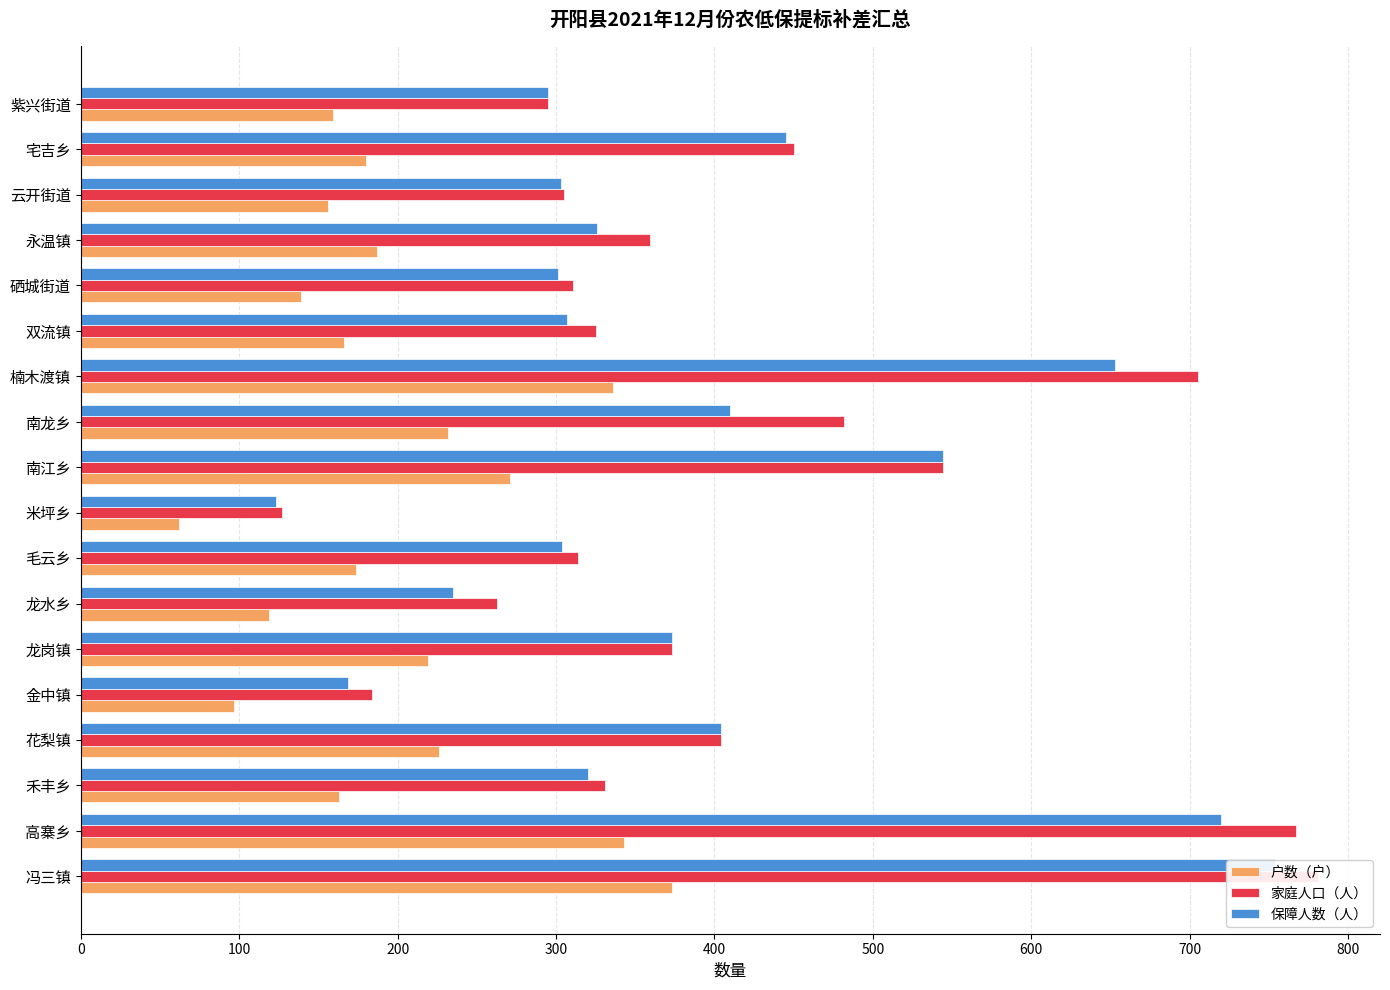

Does the chart contain stacked bars?

No